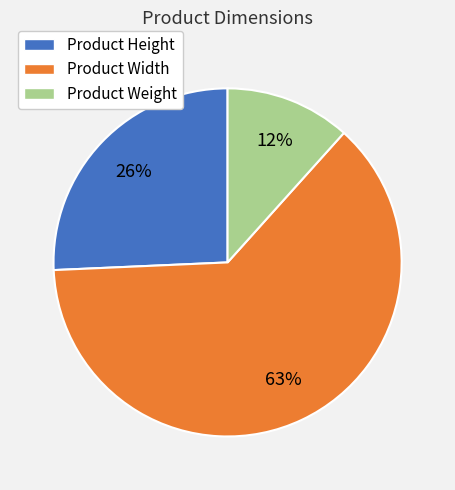

What is the majority slice?

Product Width